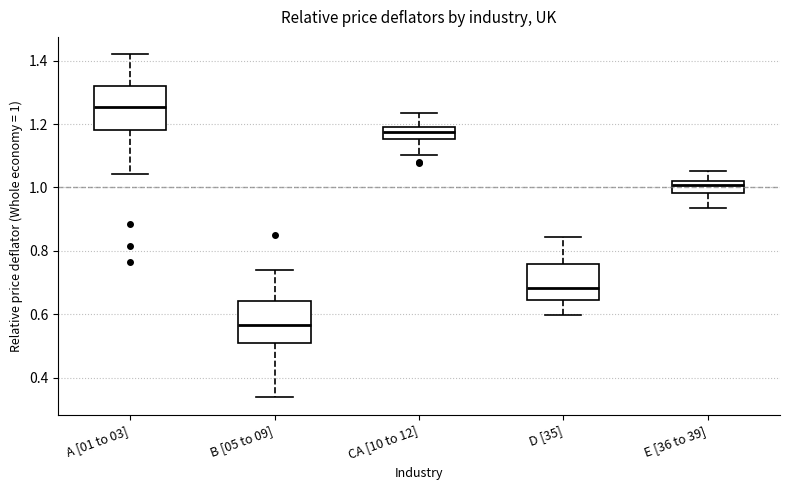

Where does the lower whisker of the box for E [36 to 39] end on the y-axis? The values are not printed on the chart, so give them approximately, as read against the axis.

0.94